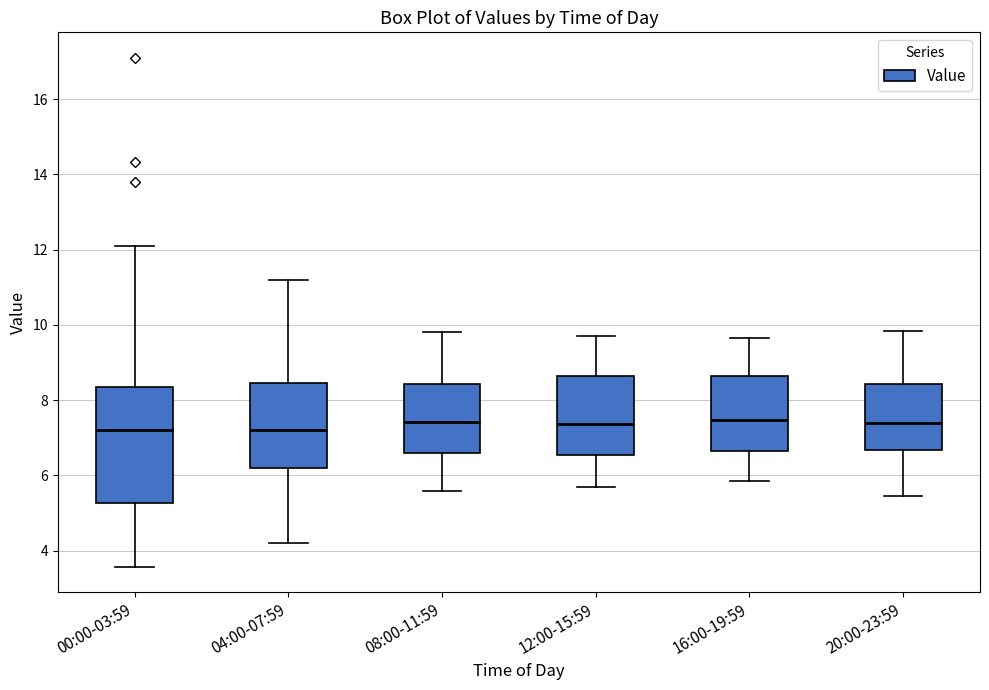

Reading left to right, transcribe this box plot: for each box, give where its median line is, the range the box spans, and where its two whiskers end, as read against the y-axis. The values are not printed on the chart, so give them approximately, as read against the axis.

00:00-03:59: median 7.2, box 5.2 to 8.4, whiskers 3.6 to 12.2
04:00-07:59: median 7.2, box 6.2 to 8.4, whiskers 4.2 to 11.2
08:00-11:59: median 7.4, box 6.6 to 8.4, whiskers 5.6 to 9.8
12:00-15:59: median 7.4, box 6.6 to 8.6, whiskers 5.8 to 9.8
16:00-19:59: median 7.4, box 6.6 to 8.6, whiskers 5.8 to 9.6
20:00-23:59: median 7.4, box 6.6 to 8.4, whiskers 5.4 to 9.8